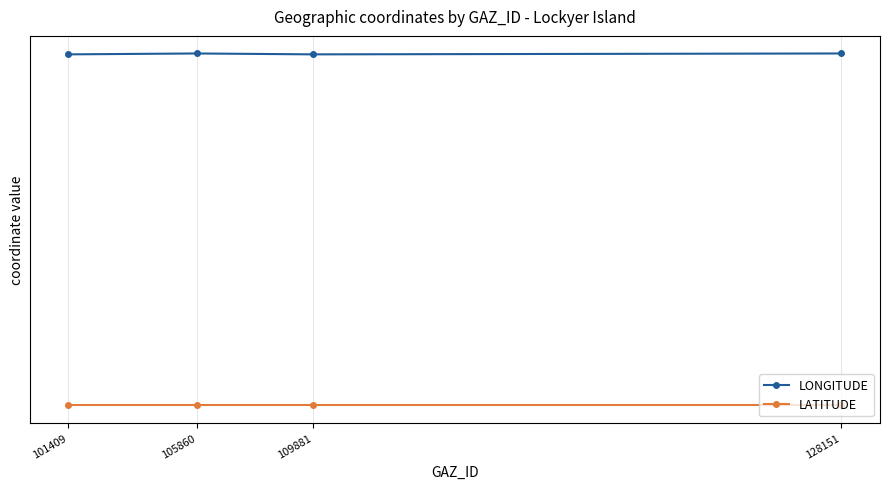

The LATITUDE series shows -28.0 at 109881. True or false?

False